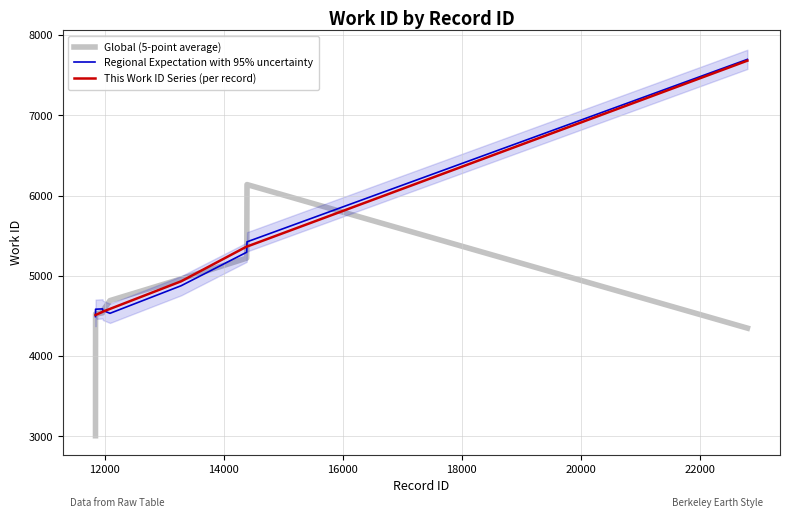

What is the minimum value for Global (5-point average)?

3008.7